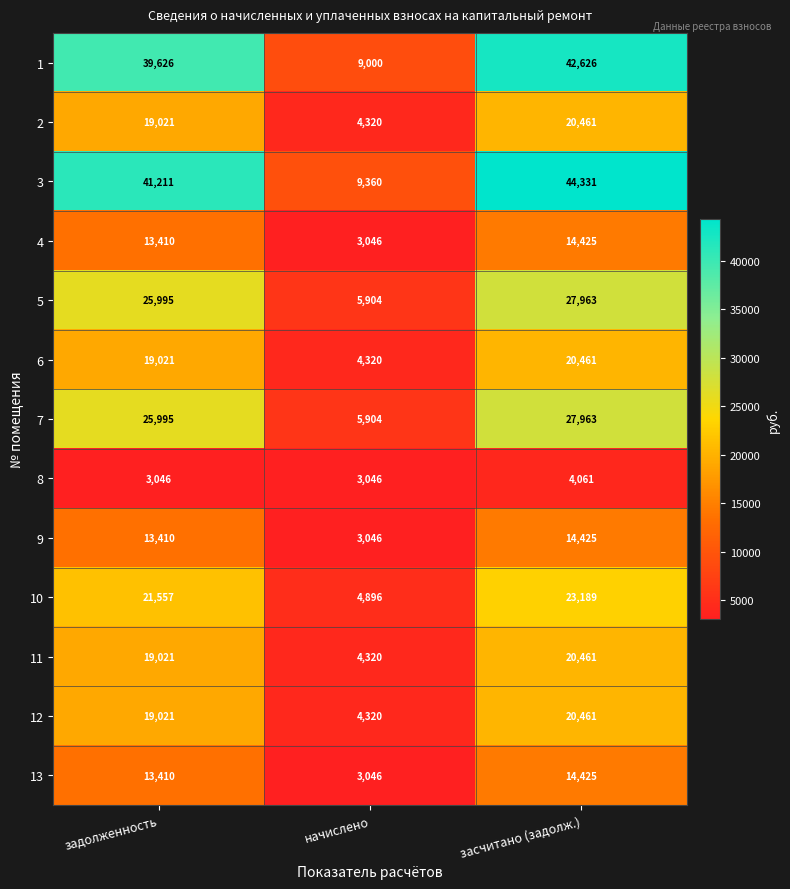

What is the approximate value of 13 at задолженность, to the nearest 50?

13400